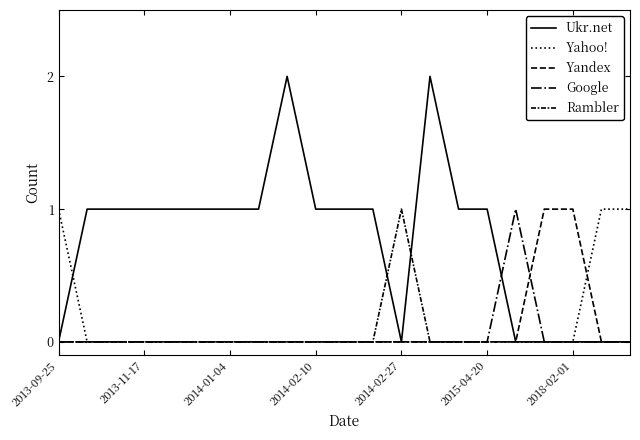

Does the chart display data point markers on the line(s)?

No